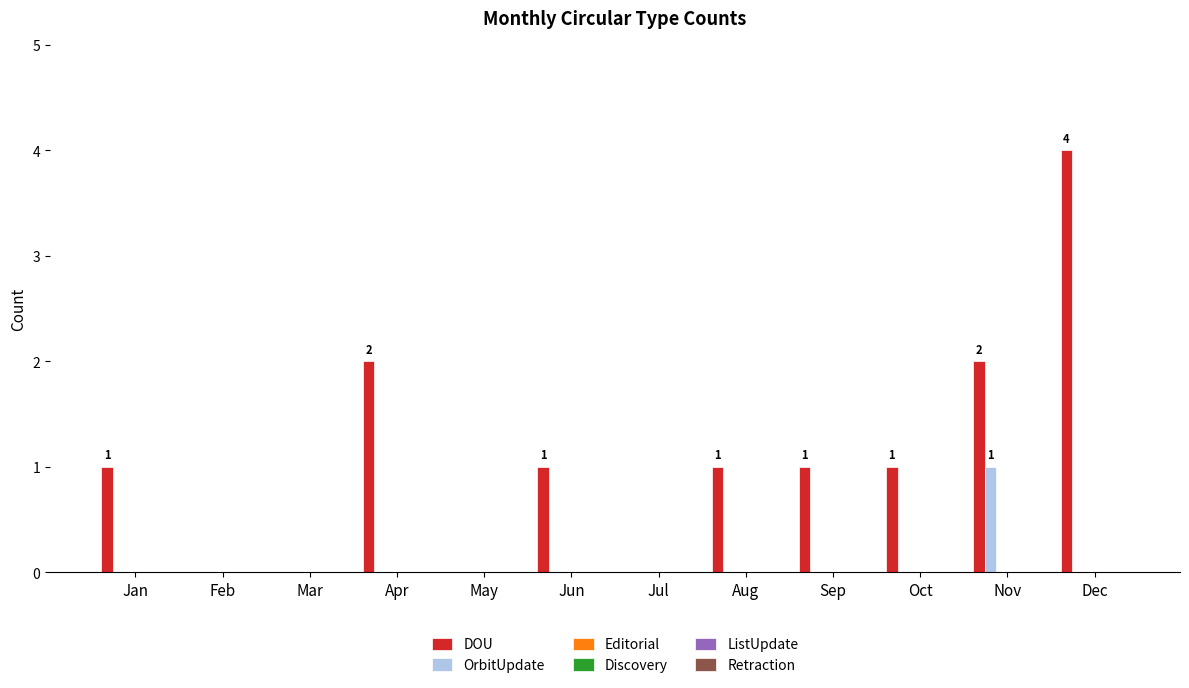

What is the highest value of the DOU series?

4